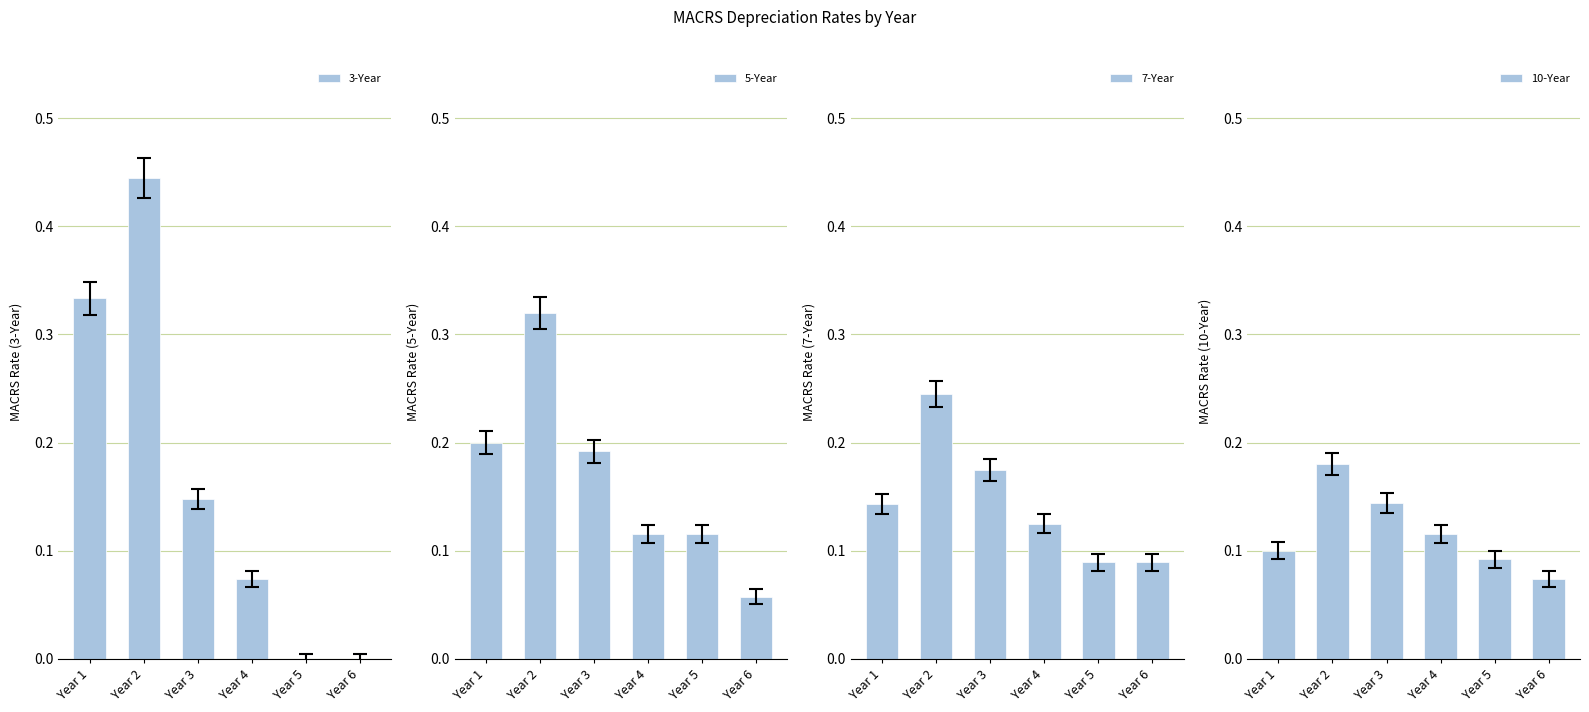

List the series in order of their peak value, highest first.

3-Year, 5-Year, 7-Year, 10-Year